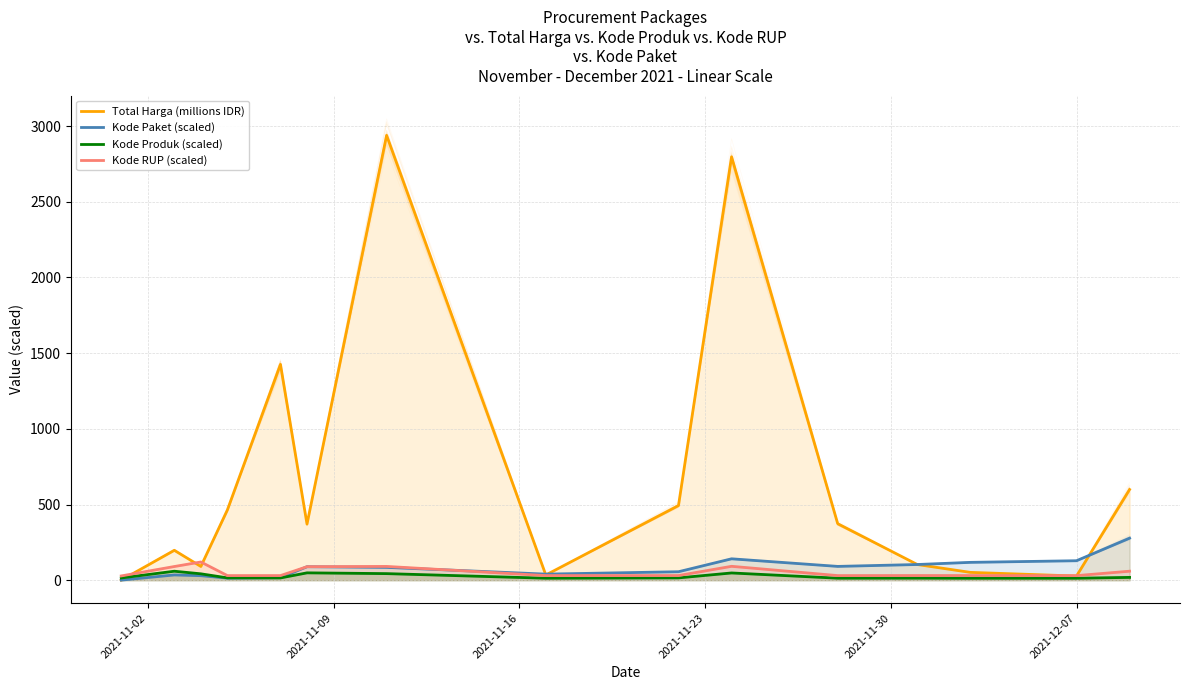

Rank the series by their maximum value, from lowest to highest.

Kode Produk (scaled), Kode RUP (scaled), Kode Paket (scaled), Total Harga (millions IDR)